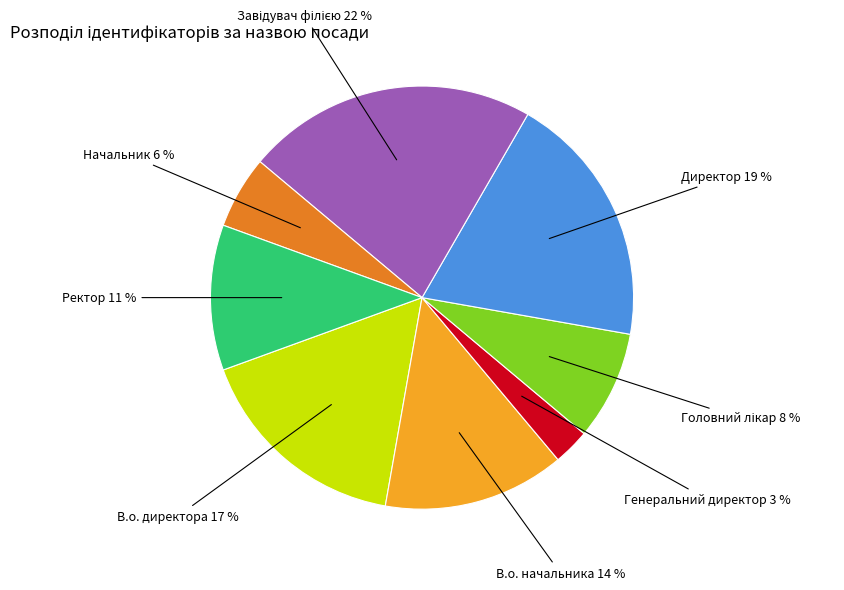

Is there a majority slice in this chart?

No